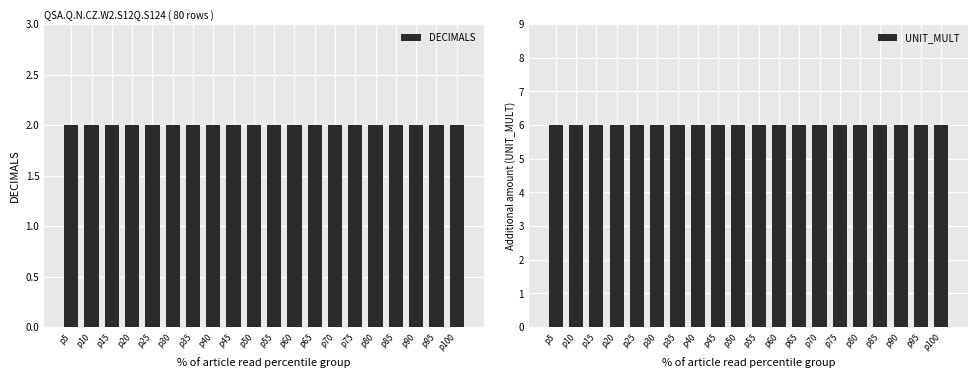

Is the value of DECIMALS at p100 greater than the value of UNIT_MULT at p60?

No